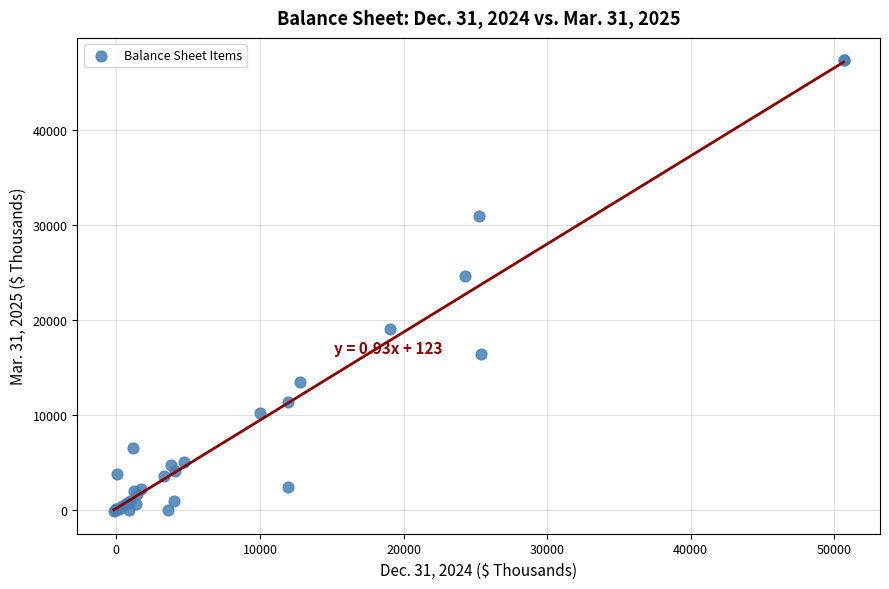

What Y value in the scatter plot is closest to 23553?

24539